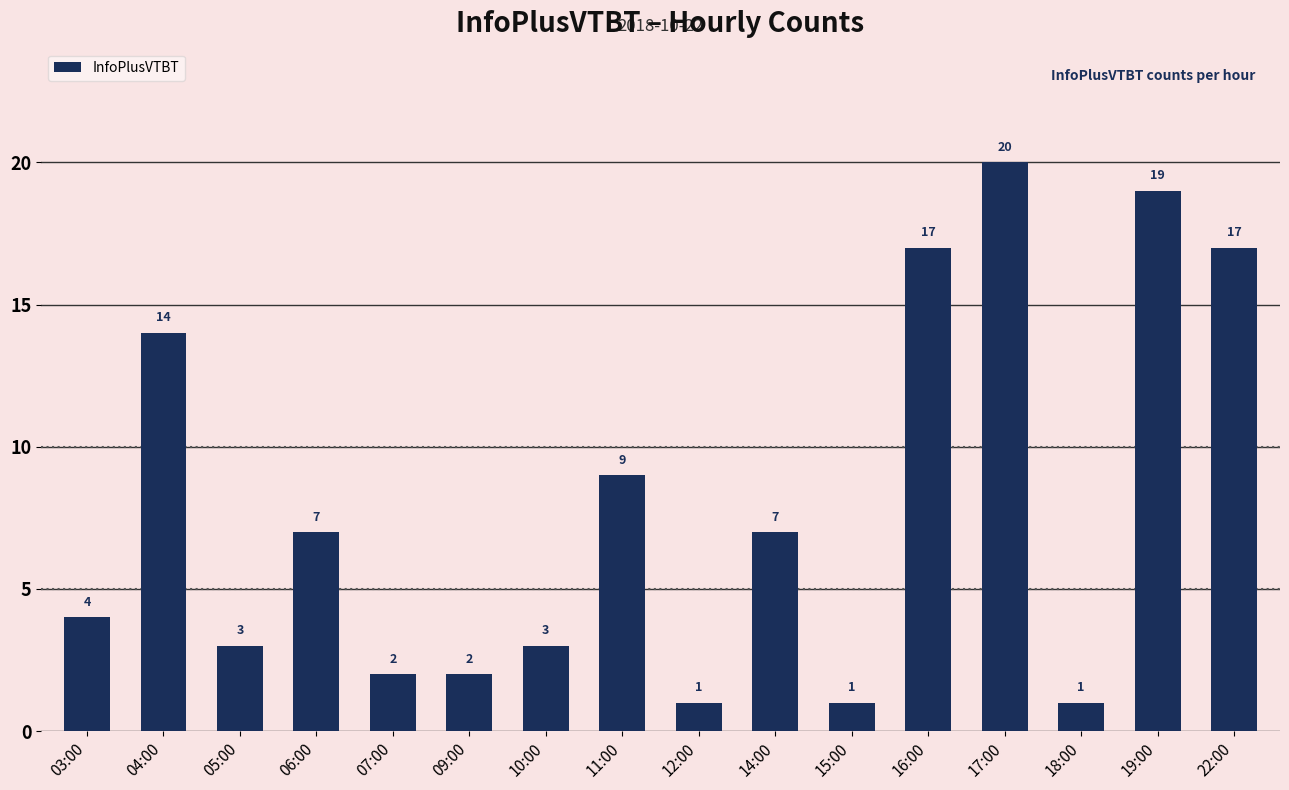

At which label does the data first exceed 7?

04:00